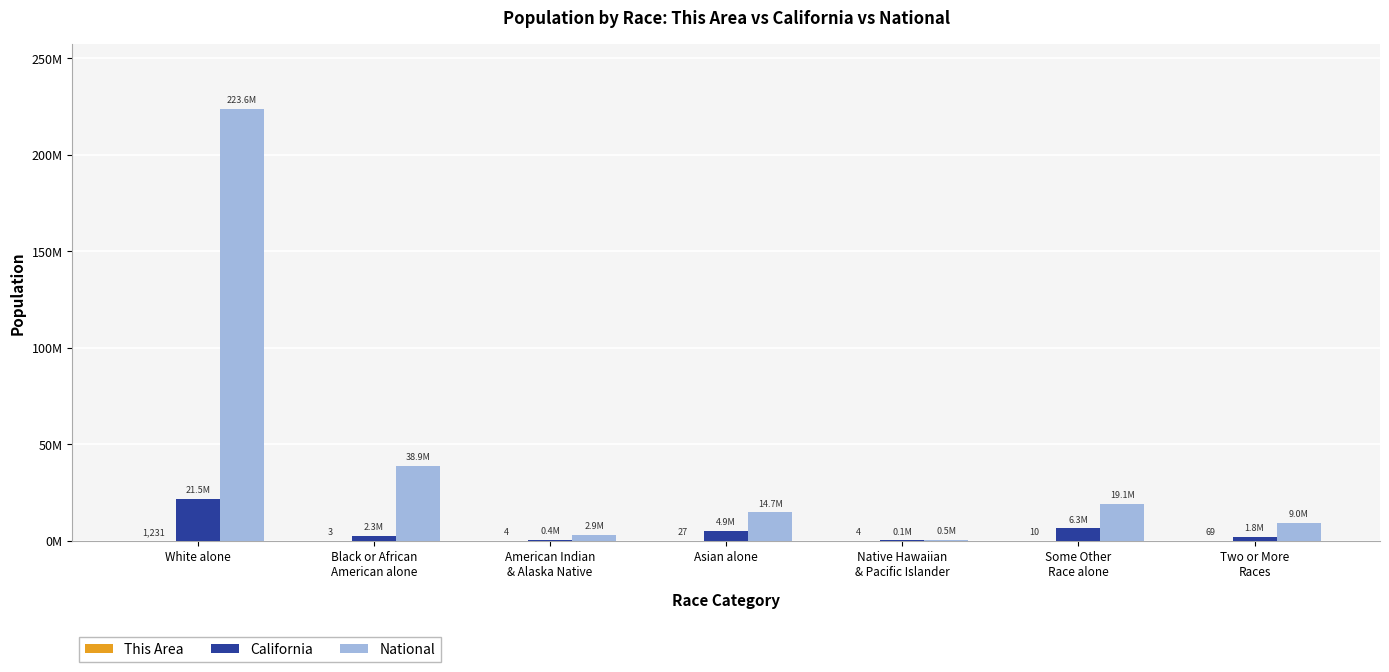

Where does the National series first go above 14674252?

White alone